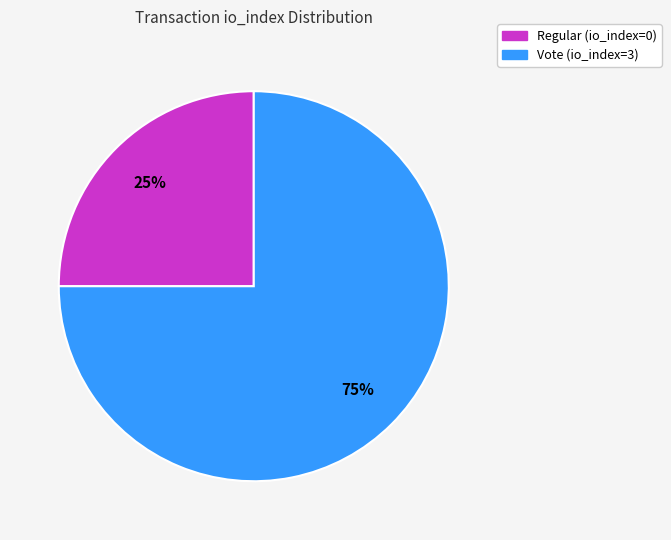

What is the ratio of the value at Vote (io_index=3) to the value at Regular (io_index=0)?

3.0